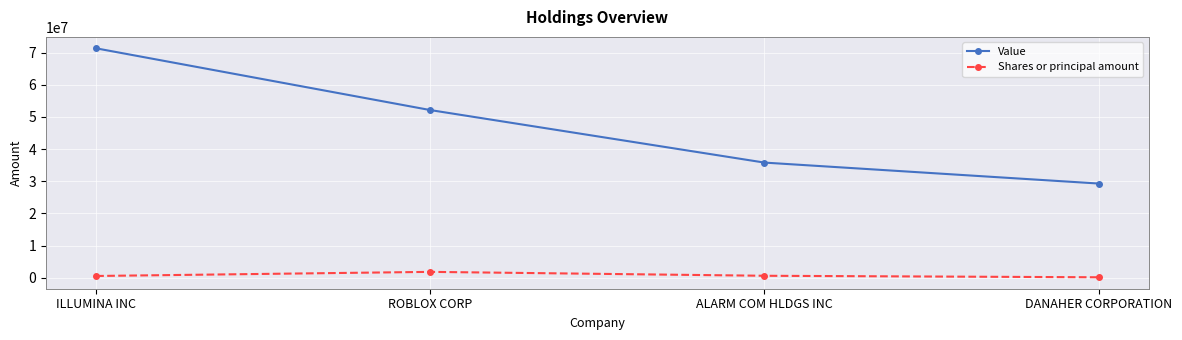

Where does the Shares or principal amount series first go above 585400?

ROBLOX CORP